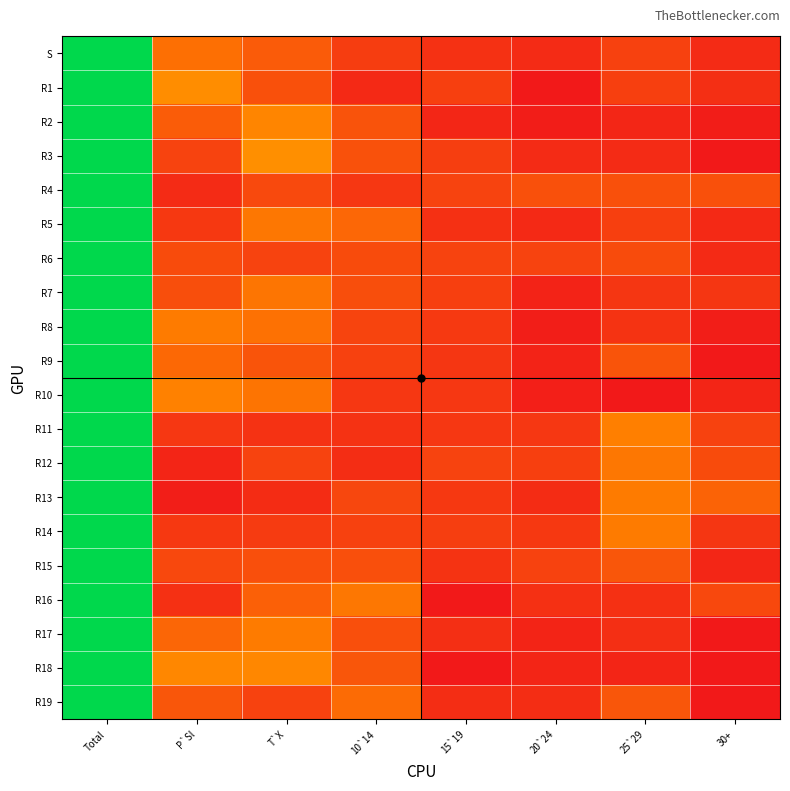

How many series are shown in this chart?

20